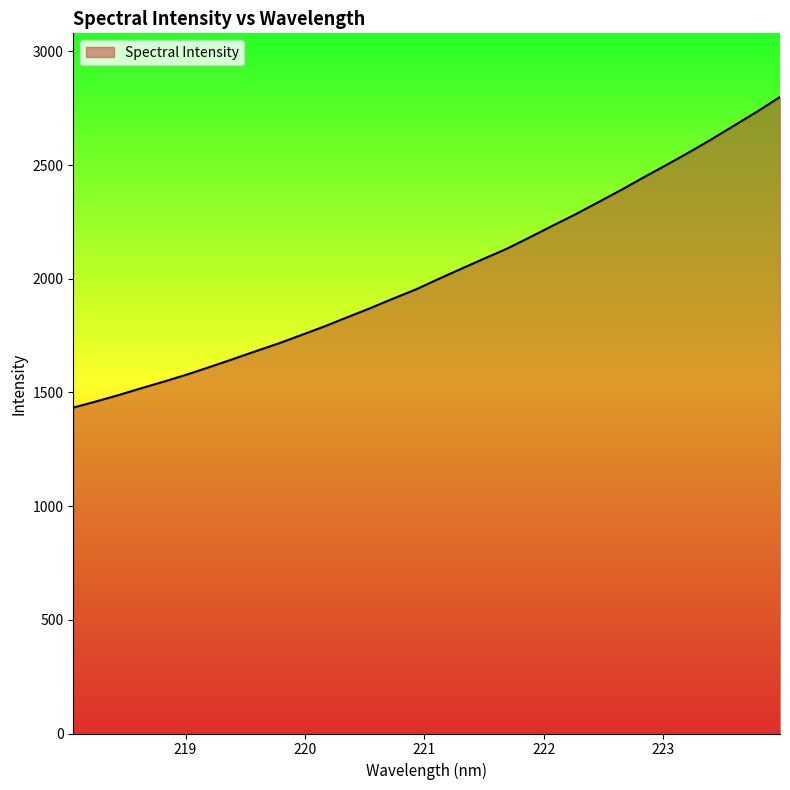

What is the difference between the maximum and minimum values?

1366.3